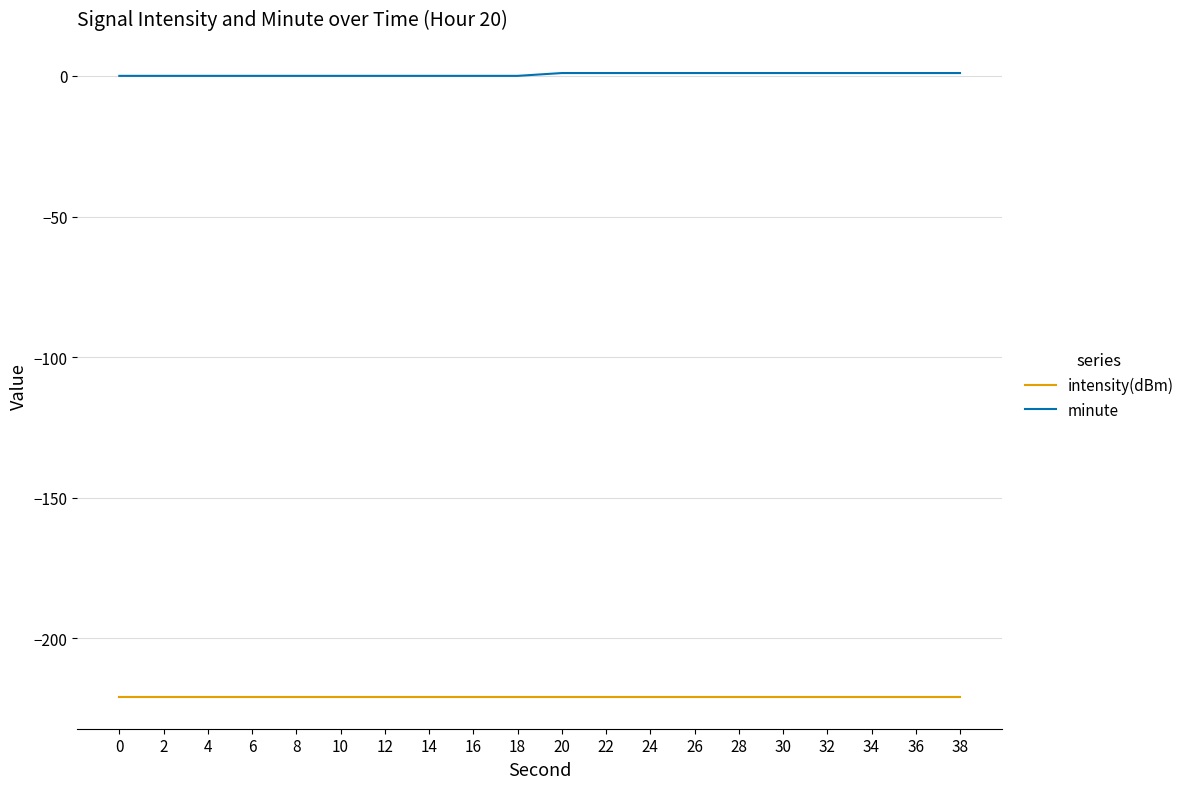

List the series in order of their peak value, lowest first.

intensity(dBm), minute